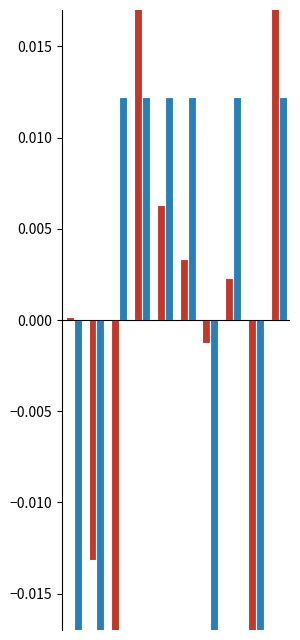

Is the value of bruto_bpm at 2 greater than the value of massa_ledig_voertuig at 8?

No